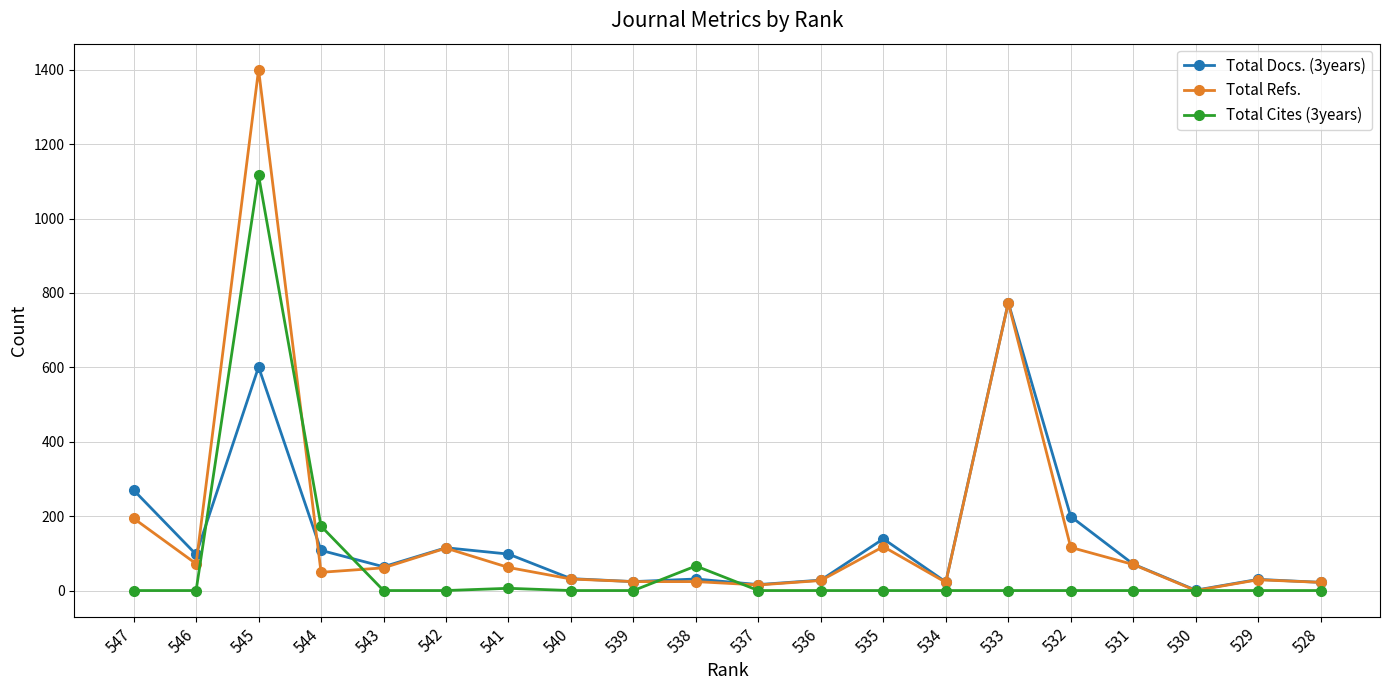

Read the Total Refs. value at 536.

27